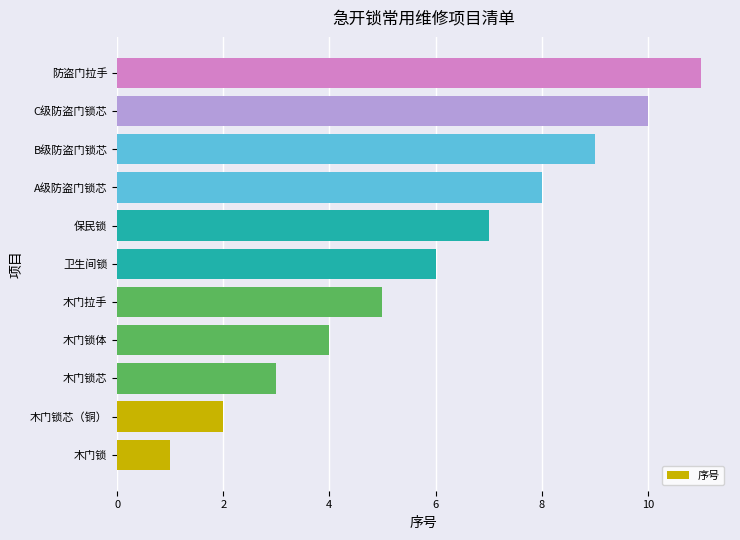

Which category has the highest value across all series?

防盗门拉手